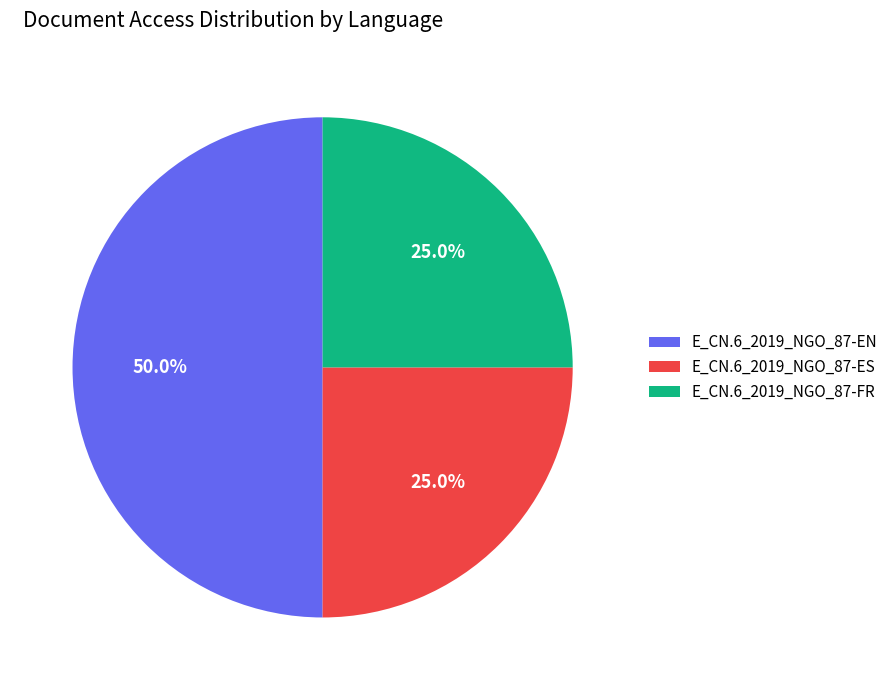

Count the number of slices in the pie.

3